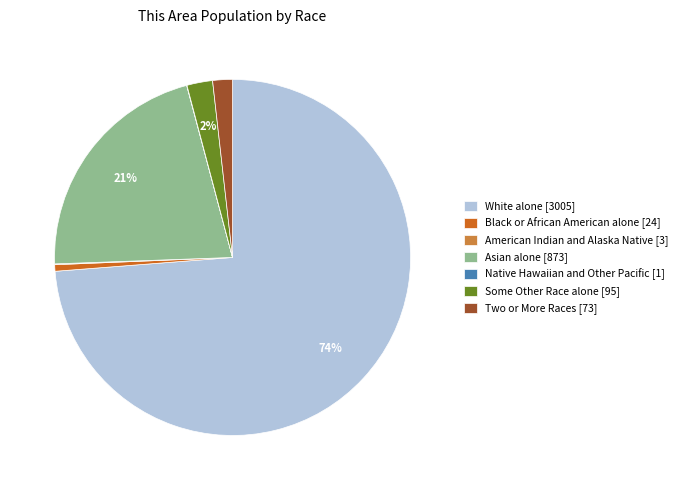

To the nearest percent, what is the difference between the largest and smallest slice percentages?

74%